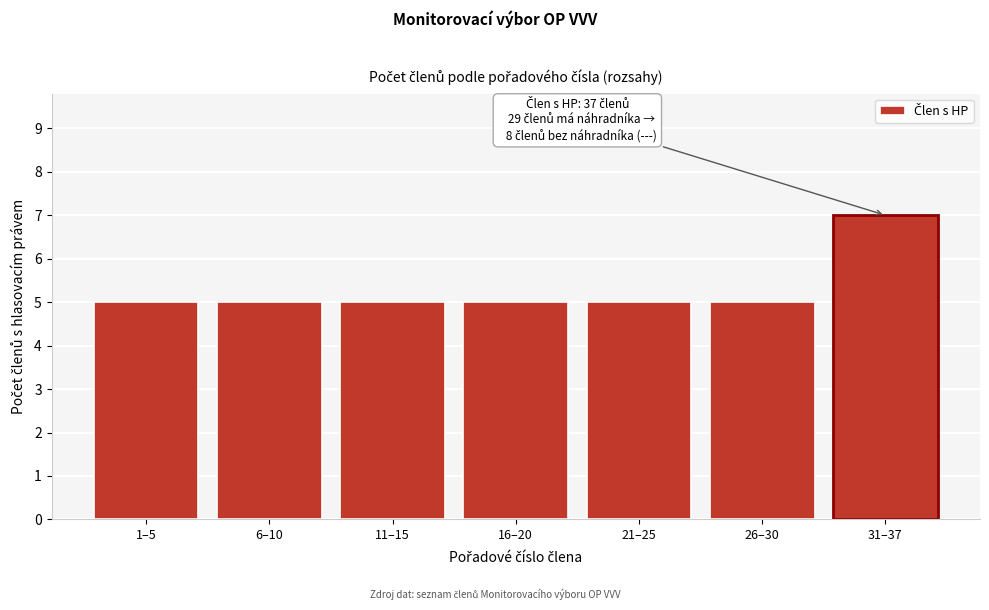

Reading left to right, transcribe all the data shown in this chart.

5	5	5	5	5	5	7